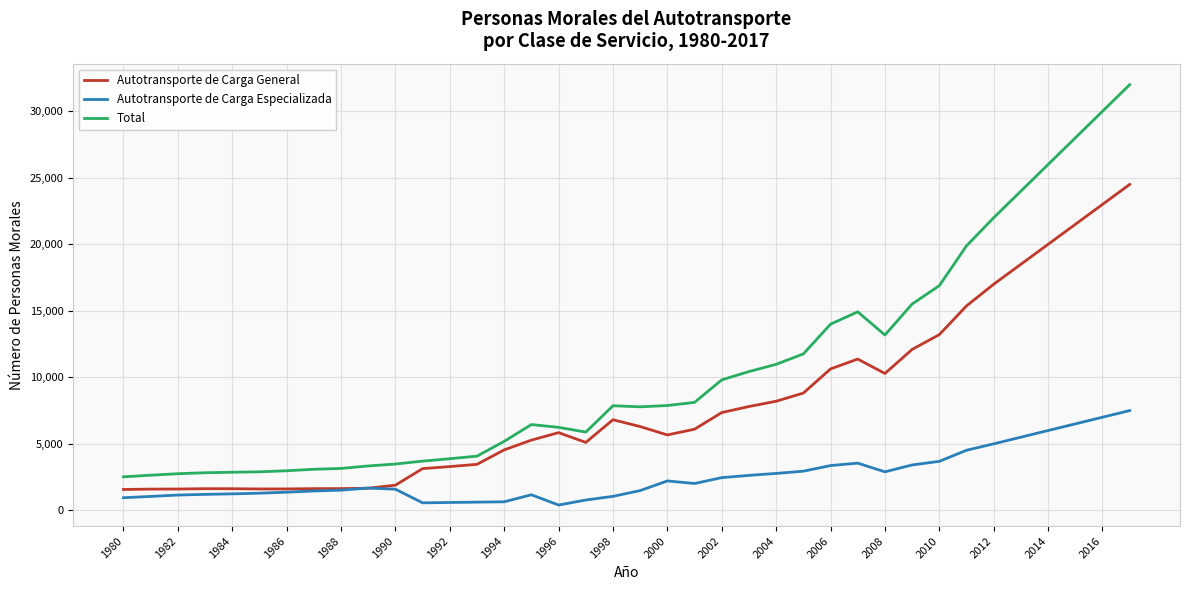

True or false: Autotransporte de Carga Especializada and Total intersect in this chart.

False